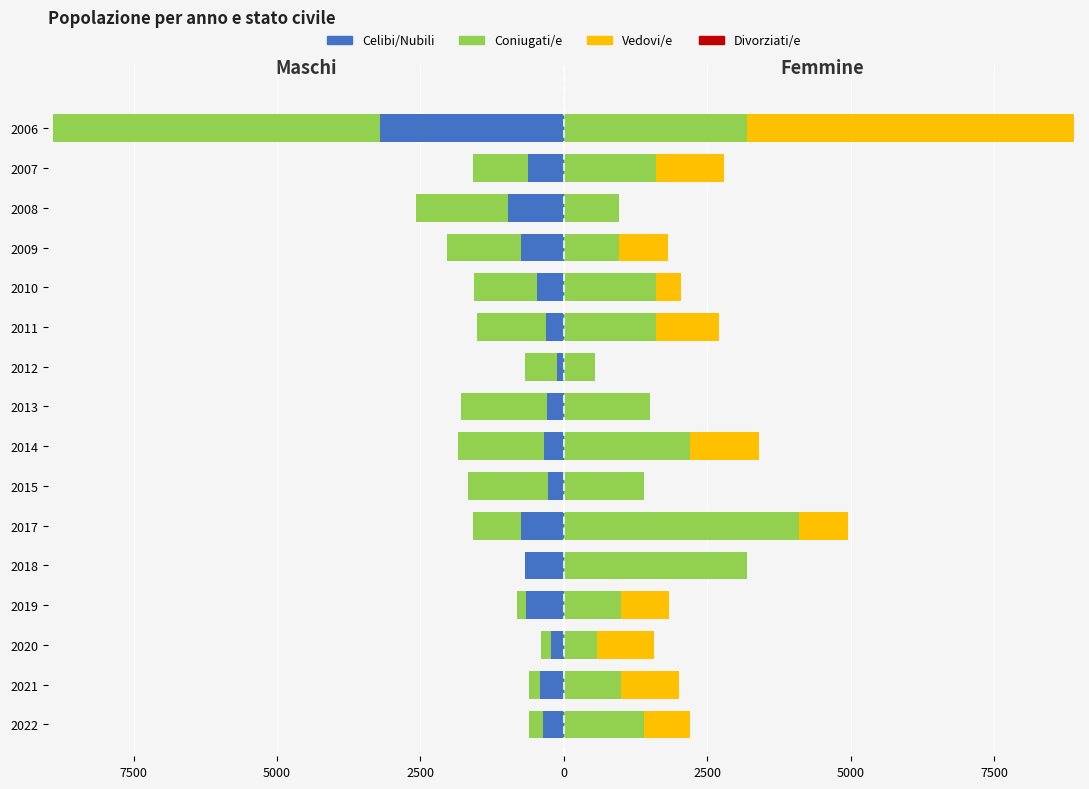

How many groups of bars are there?

16